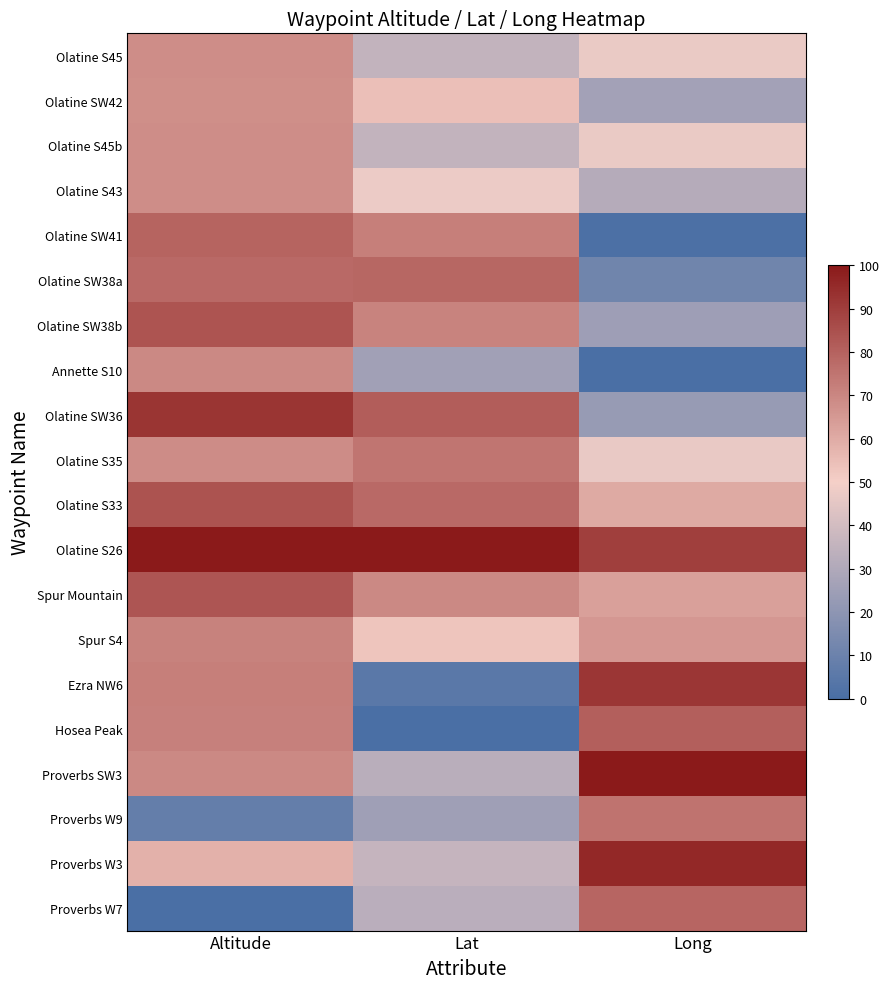

At which category does the chart reach its peak across all series?

Altitude